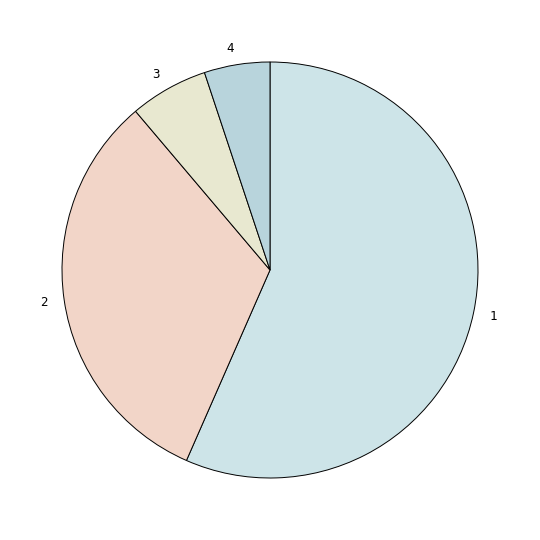

Approximately how many times larger is the value at 3 compared to 2?

0.2